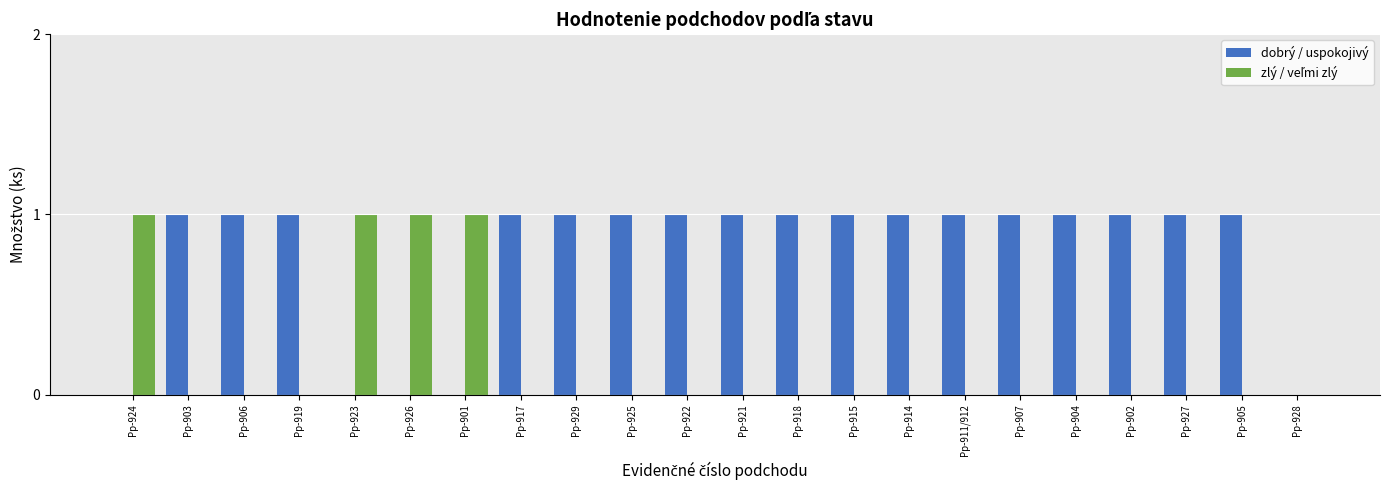

What is the sum of all dobrý / uspokojivý values?

17